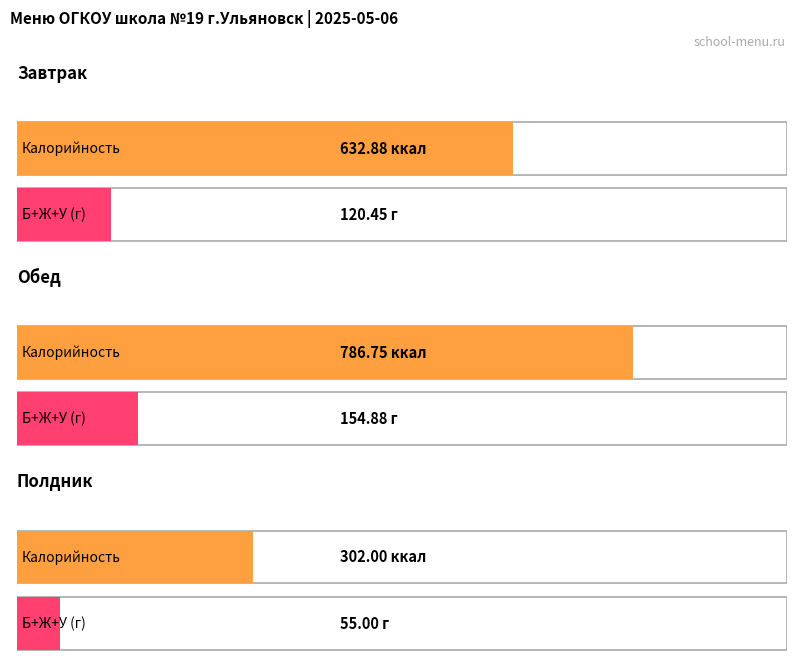

True or false: Жиры has a value of 6.0 at Завтрак.

False